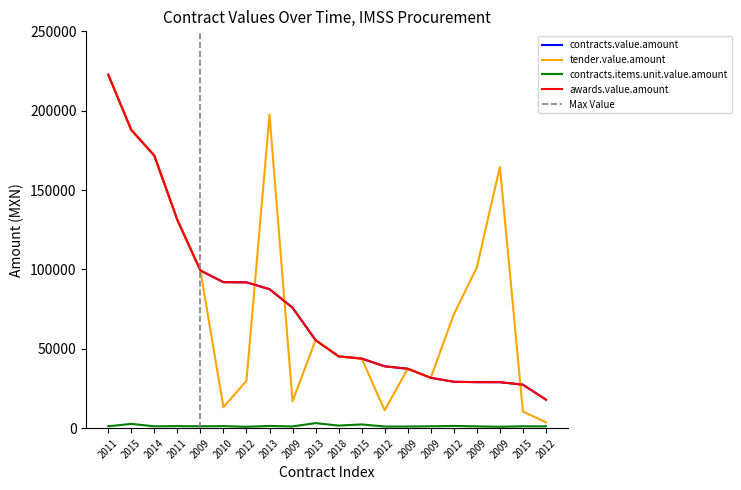

What is the difference between the tender.value.amount values at 2010 and 2009?

86153.4